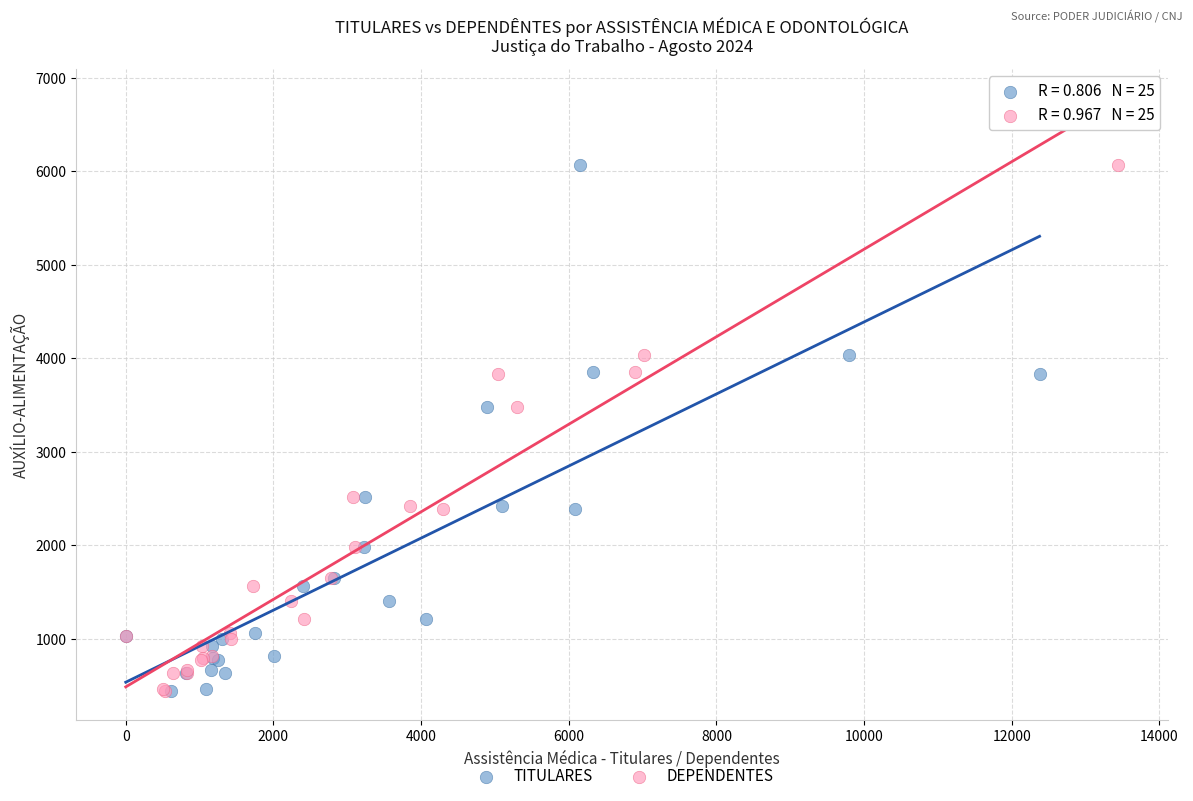

What are all the series names shown in the legend?

TITULARES, DEPENDENTES